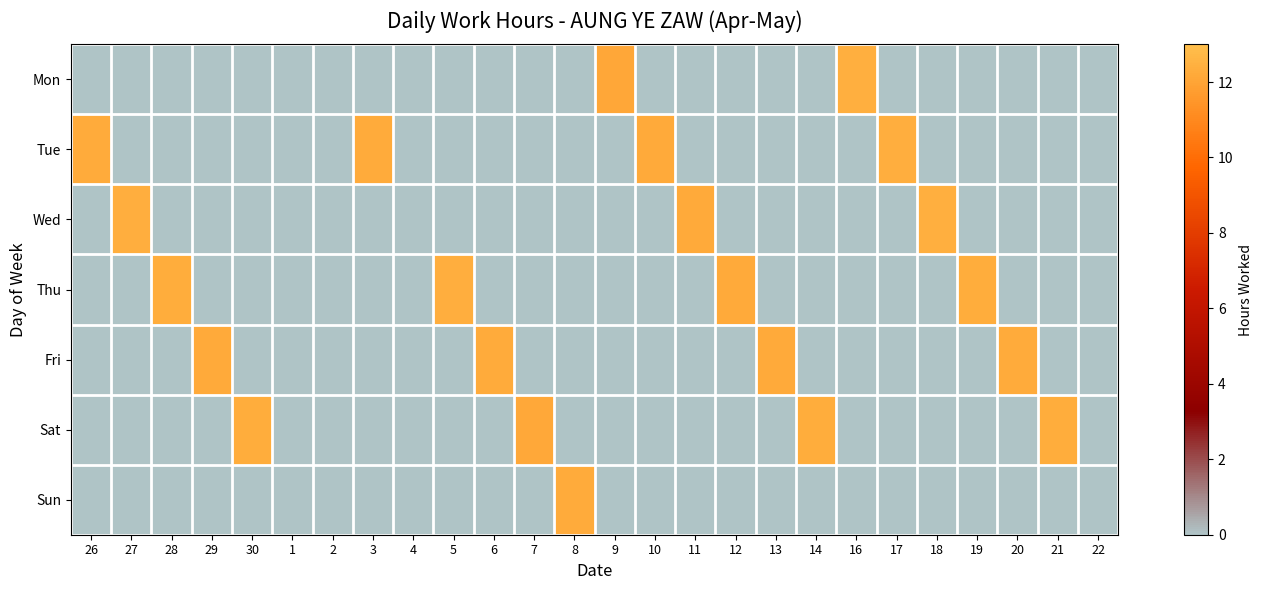

At how many categories does at least one series exceed 5?

22